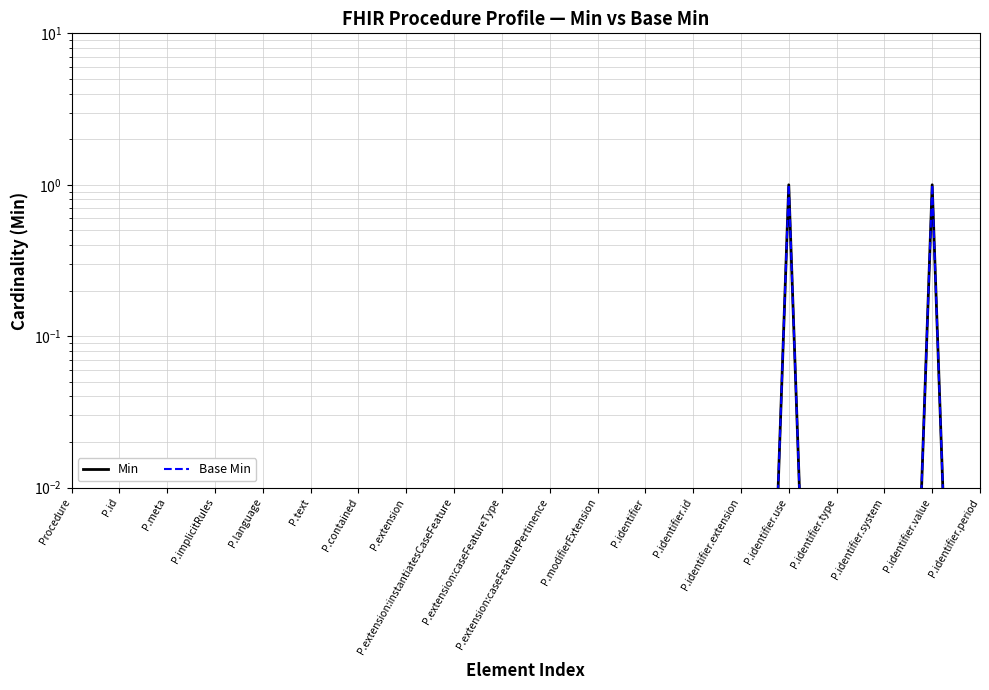

At which label is Min closest to 0?

Procedure